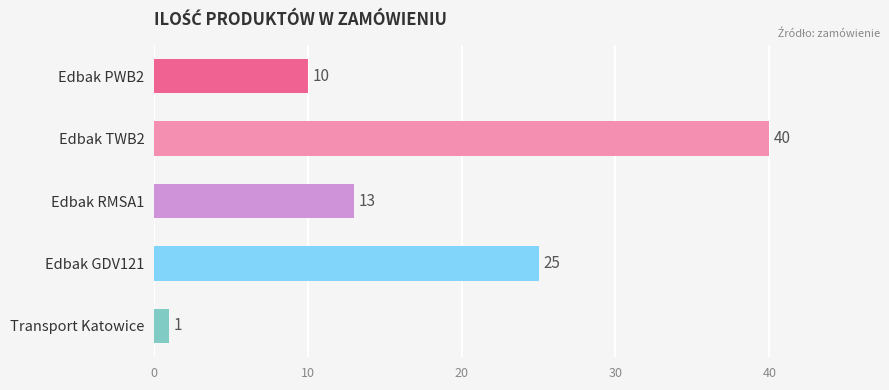

What is the difference between the maximum and minimum values?

39